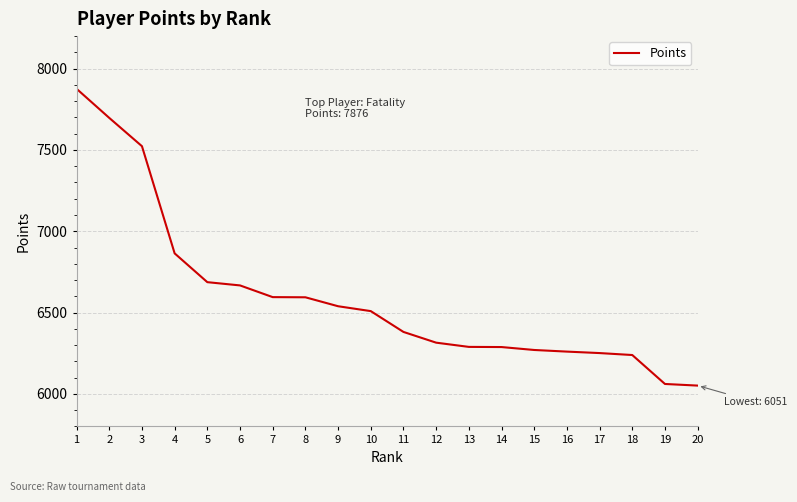

At which label is the value closest to 6963?

4